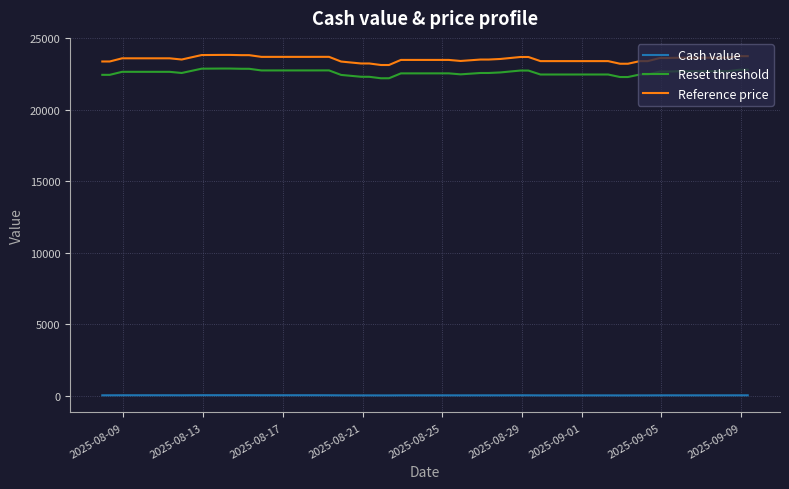

In Cash value, how many points are higher than both neighbors (excluding endpoints)?

8